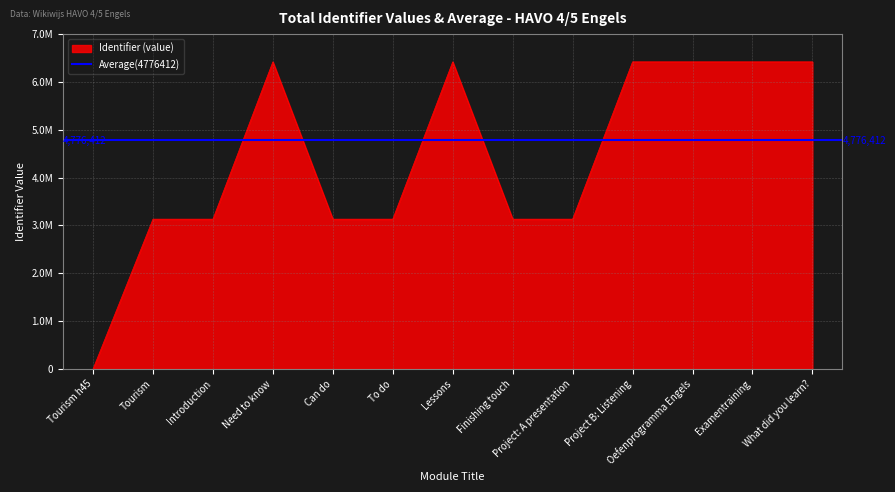

Reading left to right, list all the values displayed in this chart.

Tourism h45=0	Tourism=3132366	Introduction=3132367	Need to know=6420413	Can do=3132373	To do=3132369	Lessons=6420415	Finishing touch=3132477	Project: A presentation=3132478	Project B: Listening=6420417	Oefenprogramma Engels=6420421	Examentraining=6420423	What did you learn?=6420426